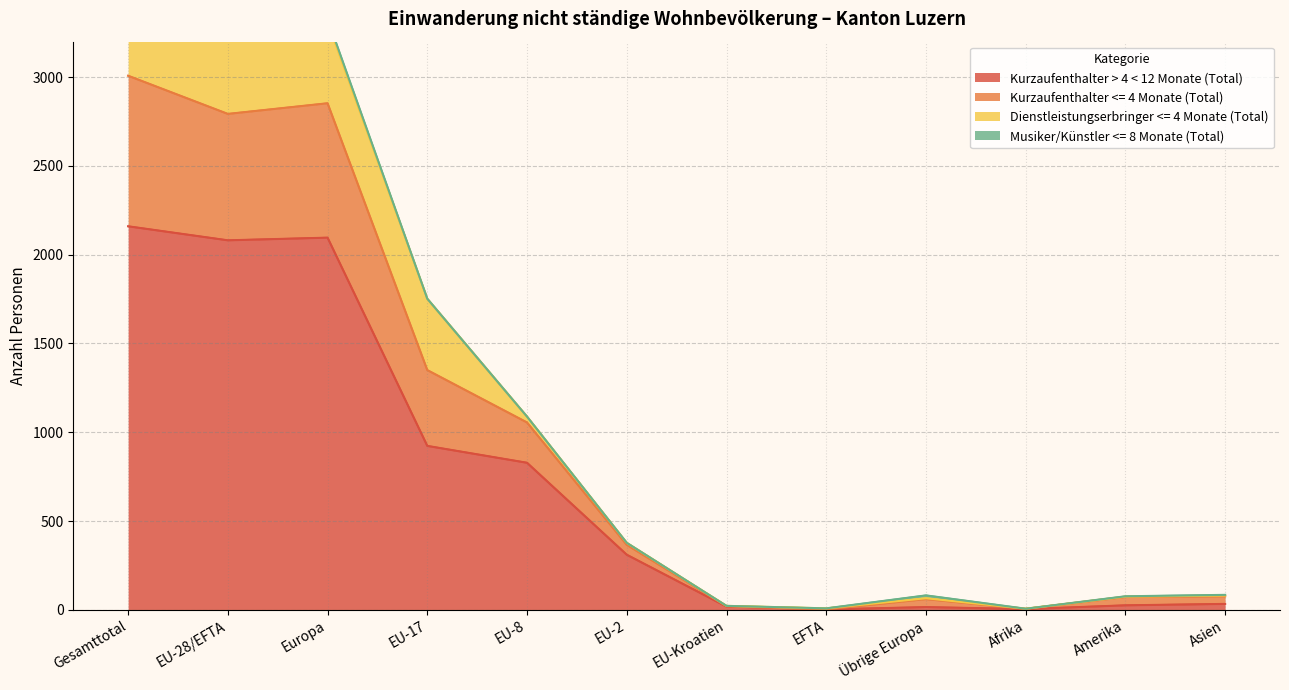

What is the approximate value of Kurzaufenthalter > 4 < 12 Monate (Total) at EU-2?

310